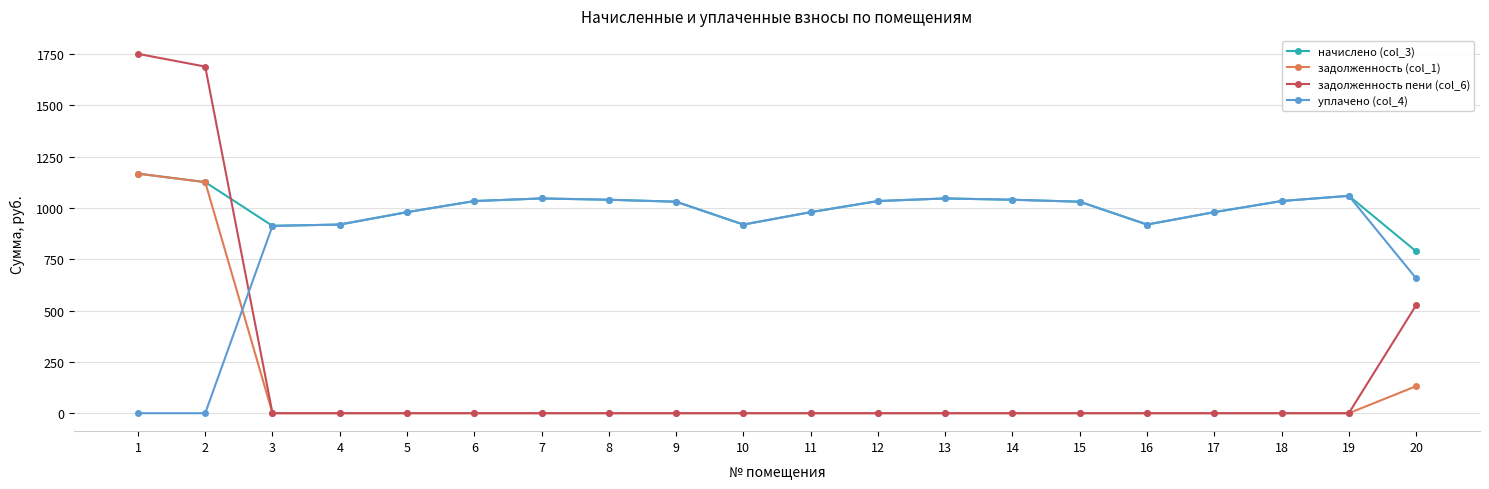

What is the maximum value shown in the chart?

1750.6